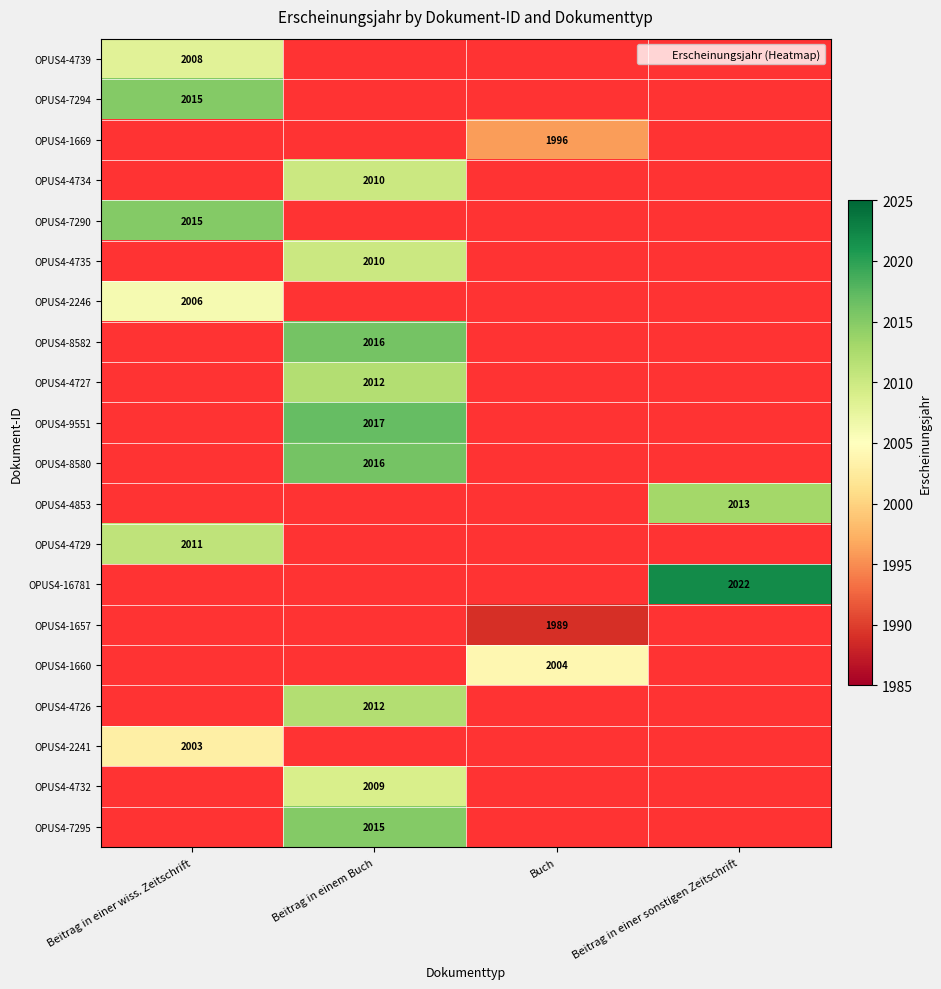

Read the OPUS4-9551 value at Beitrag in einem Buch.

2017.0